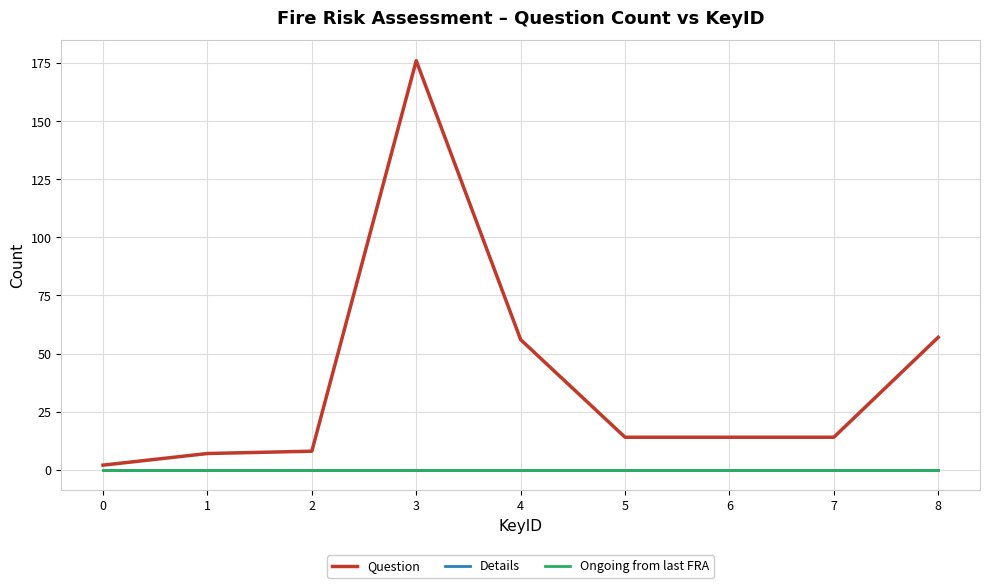

Does the chart display data point markers on the line(s)?

No